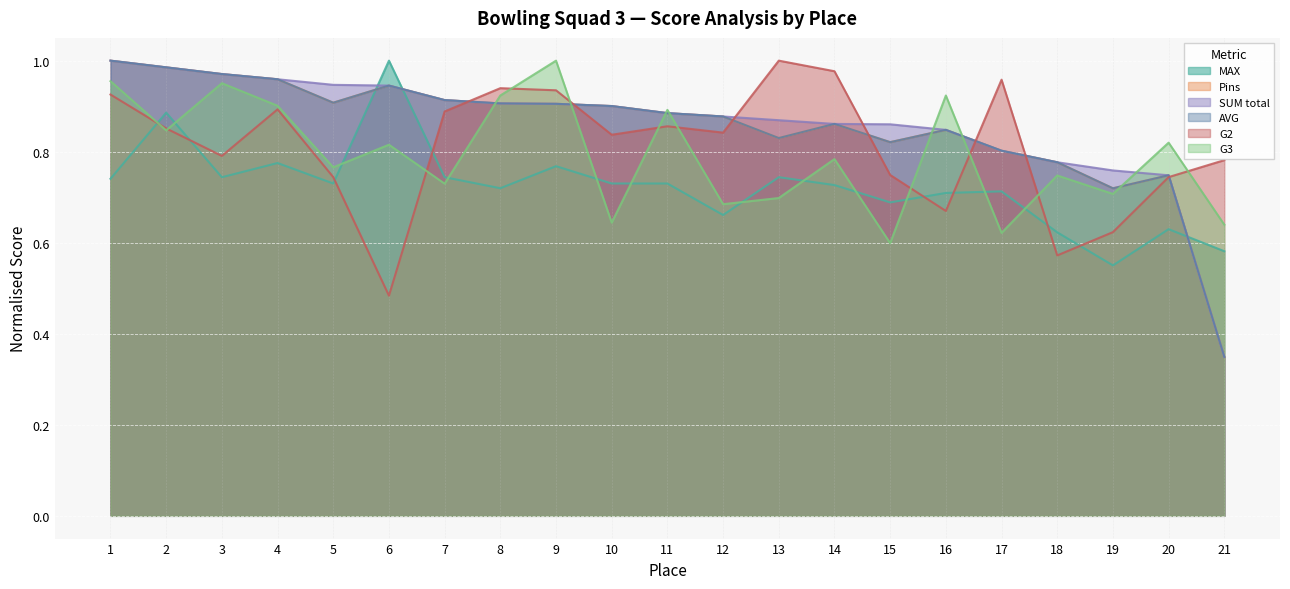

Which has a higher value, 10 or 17?

10